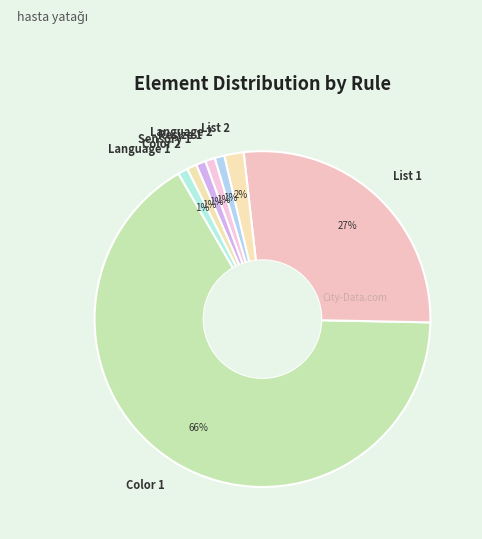

To the nearest percent, what is the difference between the List 2 and List 1 slice percentages?

25%